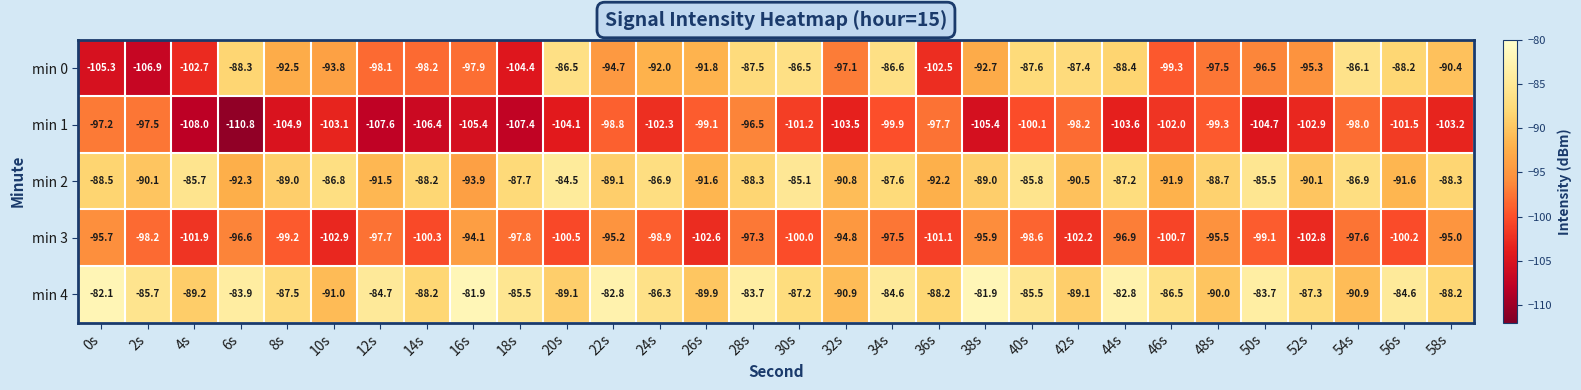

Where does the min 0 series first go above -92?

6s